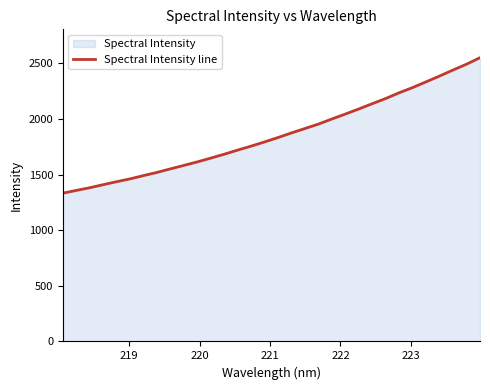

What is the smallest value displayed?

1333.0